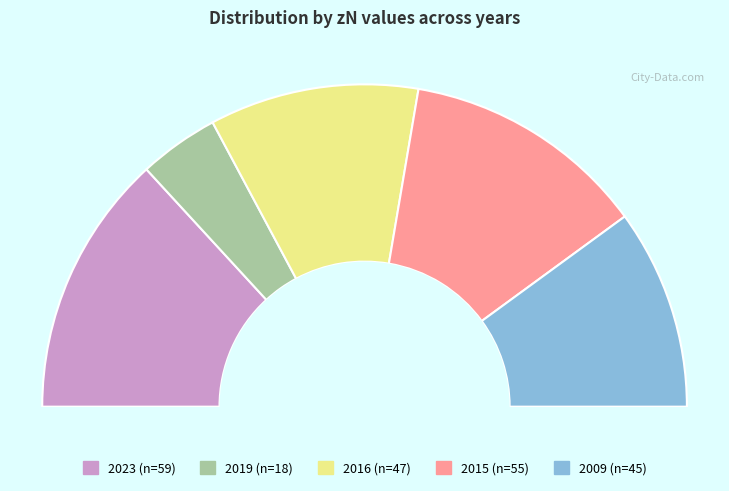

What percentage is NOT represented by 4?

75.4%